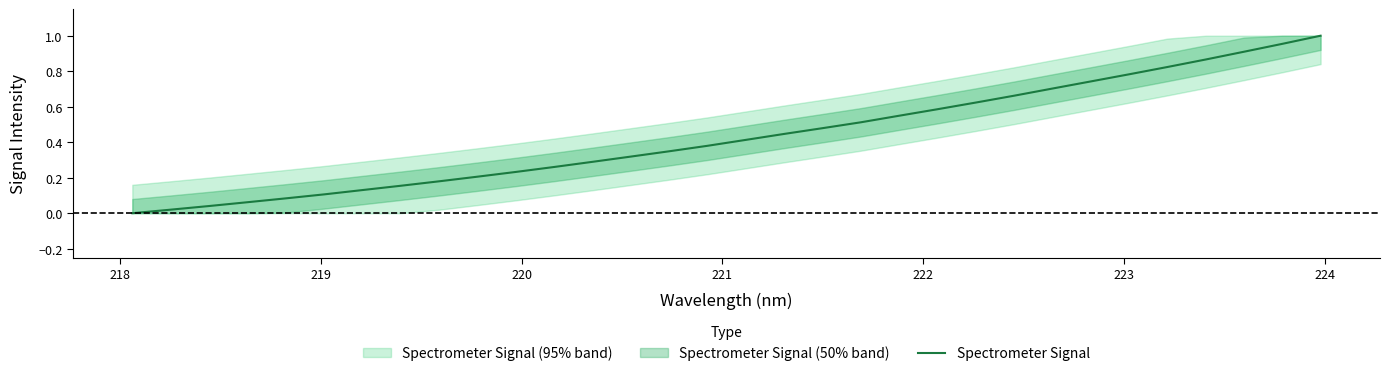

What is the sum of all values?

13.9